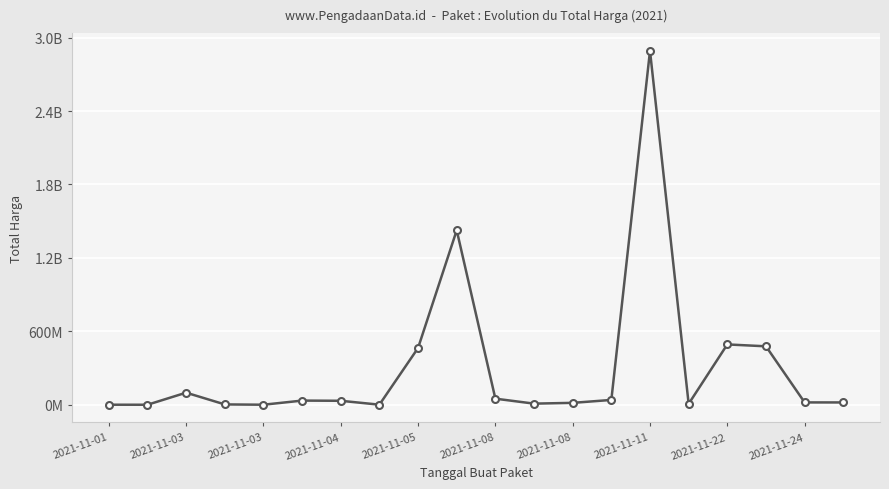

How many lines are shown in the chart?

1